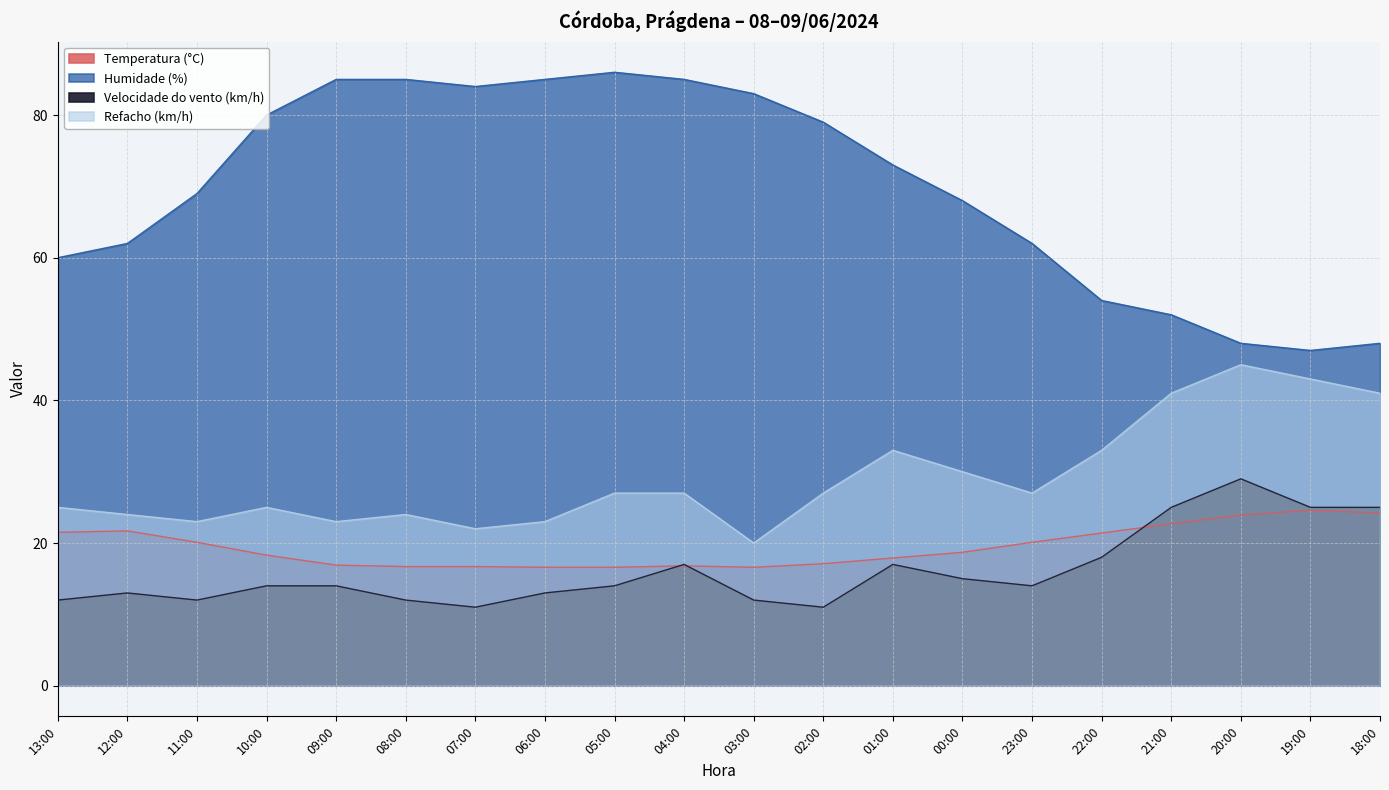

In Refacho (km/h), how many points are lower than both neighbors (excluding endpoints)?

5